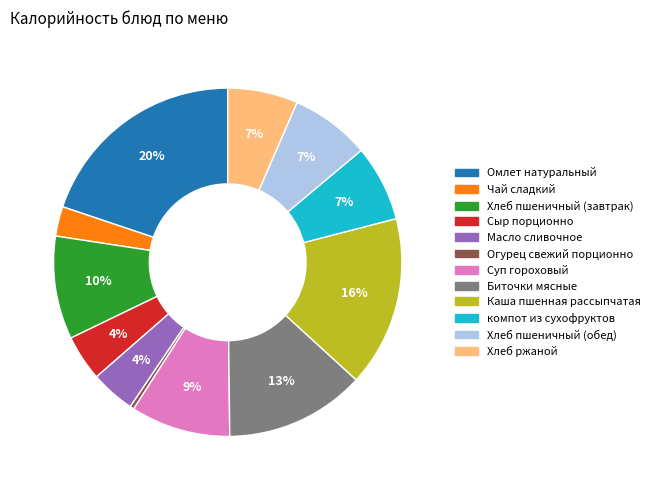

Is it true that Каша пшенная рассыпчатая is 23% of the pie?

False